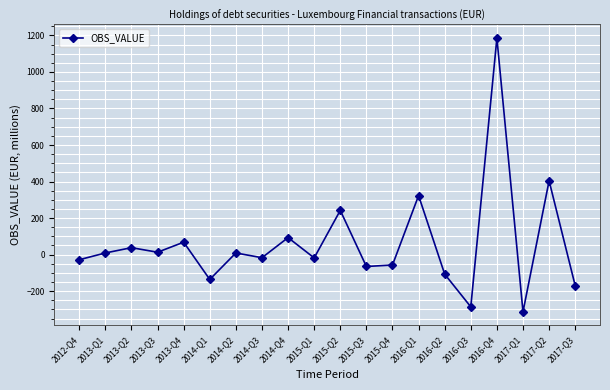

What is the value of the 2nd point from the left?

9